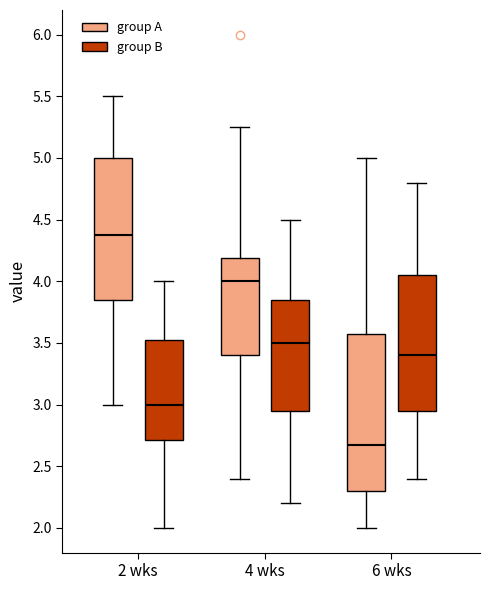

Which box's median line is the lowest?

6 wks (group A)